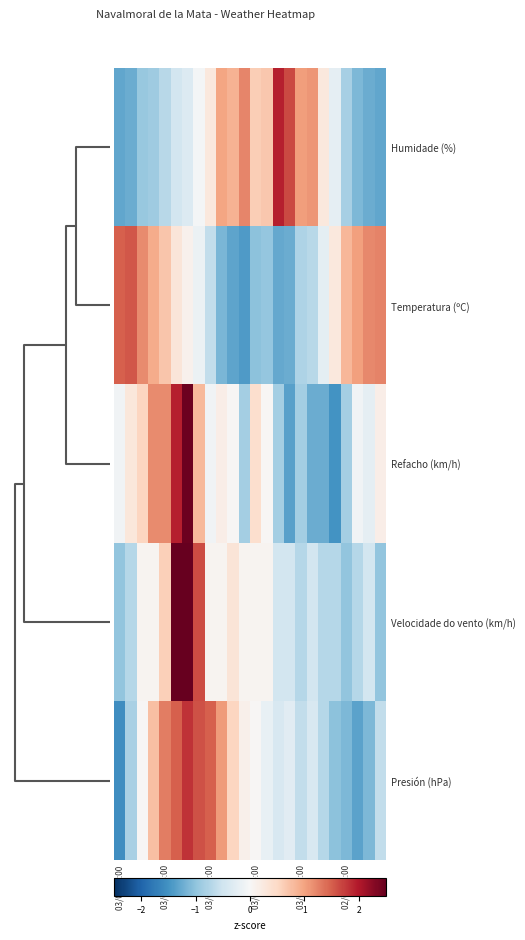

Reading left to right, extract all data points from this chart.

Humidade (%): -1.3	-1.2	-0.9	-0.9	-0.7	-0.5	-0.3	-0.0	0.3	1.0	0.9	1.2	0.6	0.7	1.9	1.6	1.0	1.1	0.3	-0.2	-0.8	-1.1	-1.2	-1.3
Temperatura (ºC): 1.5	1.6	1.2	0.9	0.7	0.3	0.1	-0.2	-0.6	-1.1	-1.3	-1.4	-1.0	-1.0	-1.3	-1.2	-0.8	-0.7	-0.2	0.3	0.8	1.0	1.2	1.2
Refacho (km/h): -0.1	0.3	0.5	1.2	1.2	1.9	2.5	0.8	-0.1	0.2	0.0	-0.9	0.4	0.0	-0.9	-1.4	-0.9	-1.2	-1.2	-1.5	-0.9	-0.1	-0.2	0.2
Velocidade do vento (km/h): -1.0	-0.7	0.1	0.1	0.6	2.7	2.7	1.6	0.1	0.1	0.3	0.1	0.1	0.1	-0.5	-0.5	-0.7	-0.5	-0.7	-0.7	-1.0	-0.7	-0.5	-1.0
Presión (hPa): -1.5	-0.8	0.0	0.8	1.3	1.5	1.8	1.6	1.5	1.1	0.5	0.1	0.0	-0.2	-0.4	-0.3	-0.6	-0.4	-0.7	-1.0	-1.1	-1.3	-1.1	-0.6